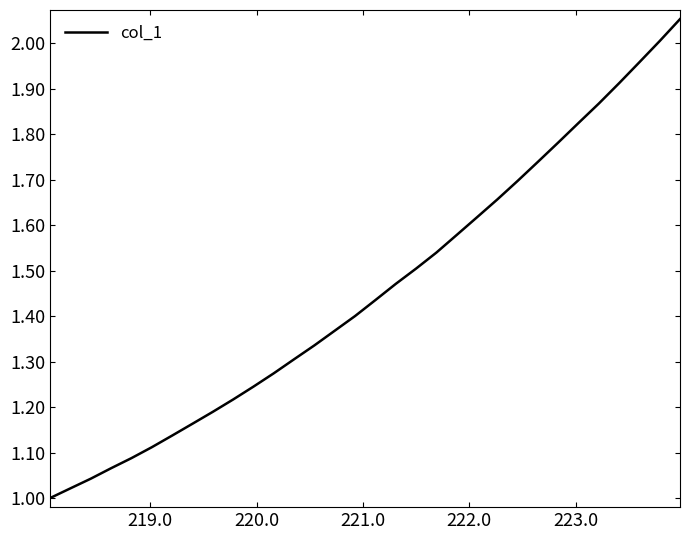

What is the greatest value displayed?

2.1